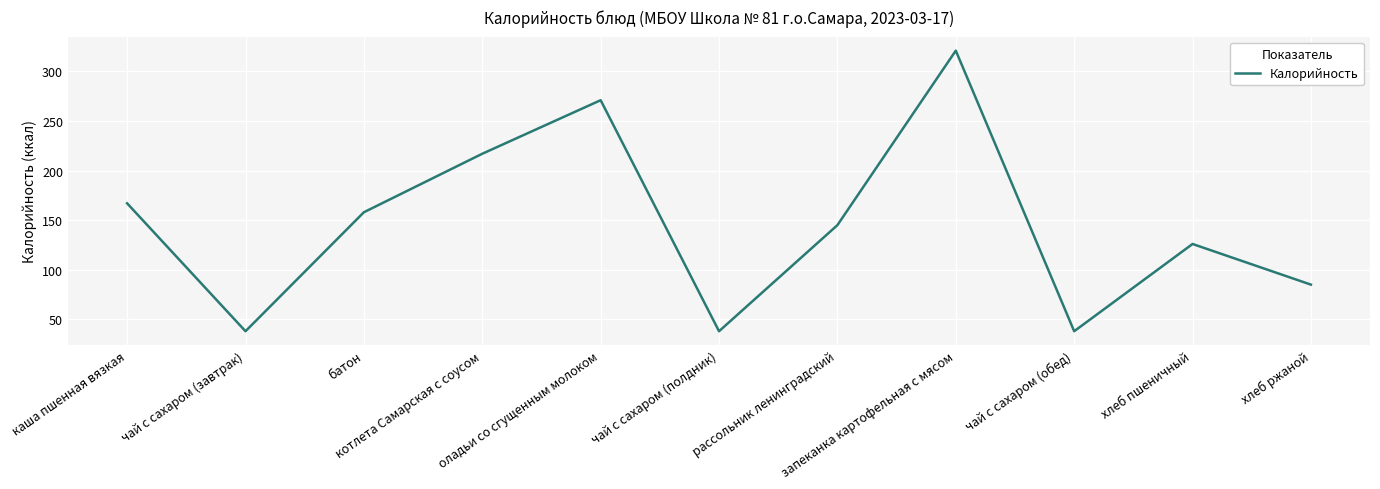

What position from the left is хлеб пшеничный?

10